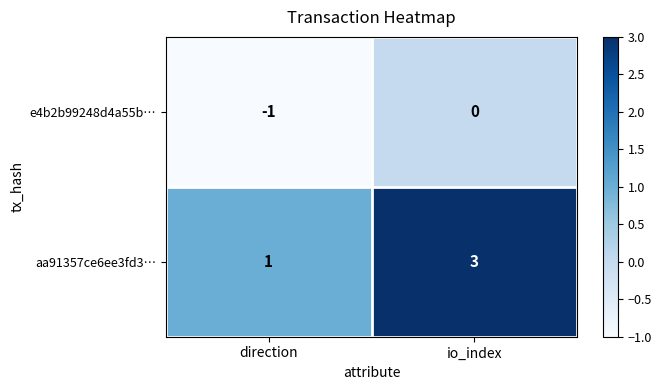

What is the sum of all aa91357ce6ee3fd3… values?

4